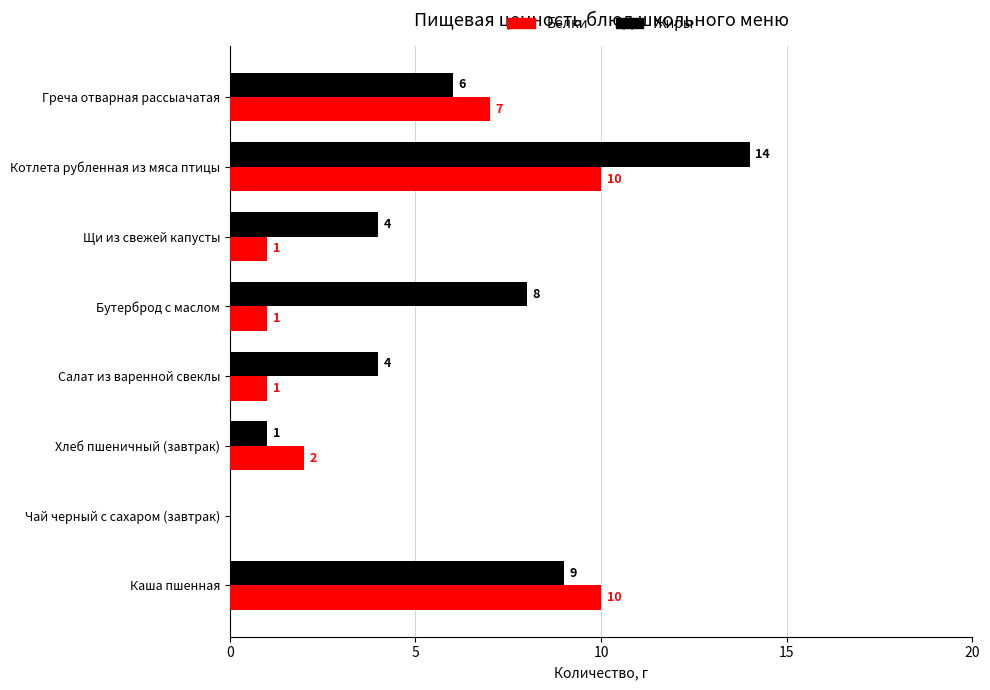

Is it true that Белки equals 0 at Чай черный с сахаром (завтрак)?

True